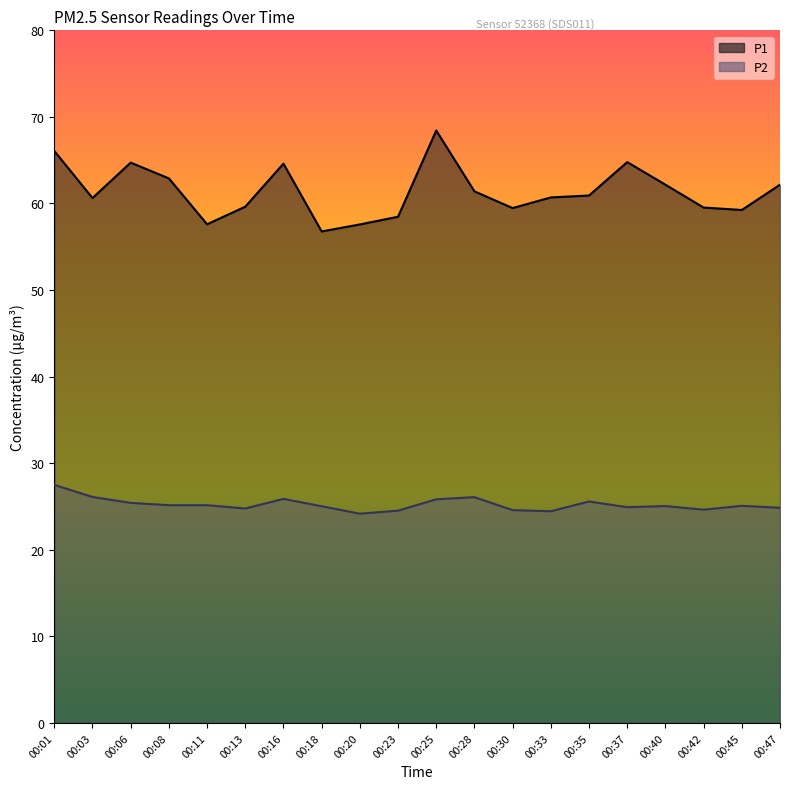

Reading left to right, extract all data points from this chart.

P1: 66.1	60.6	64.7	62.9	57.6	59.6	64.6	56.8	57.6	58.5	68.4	61.4	59.5	60.7	60.9	64.8	62.2	59.5	59.2	62.2
P2: 27.5	26.1	25.4	25.1	25.1	24.8	25.9	25.0	24.2	24.5	25.8	26.1	24.6	24.4	25.6	24.9	25.1	24.6	25.1	24.9